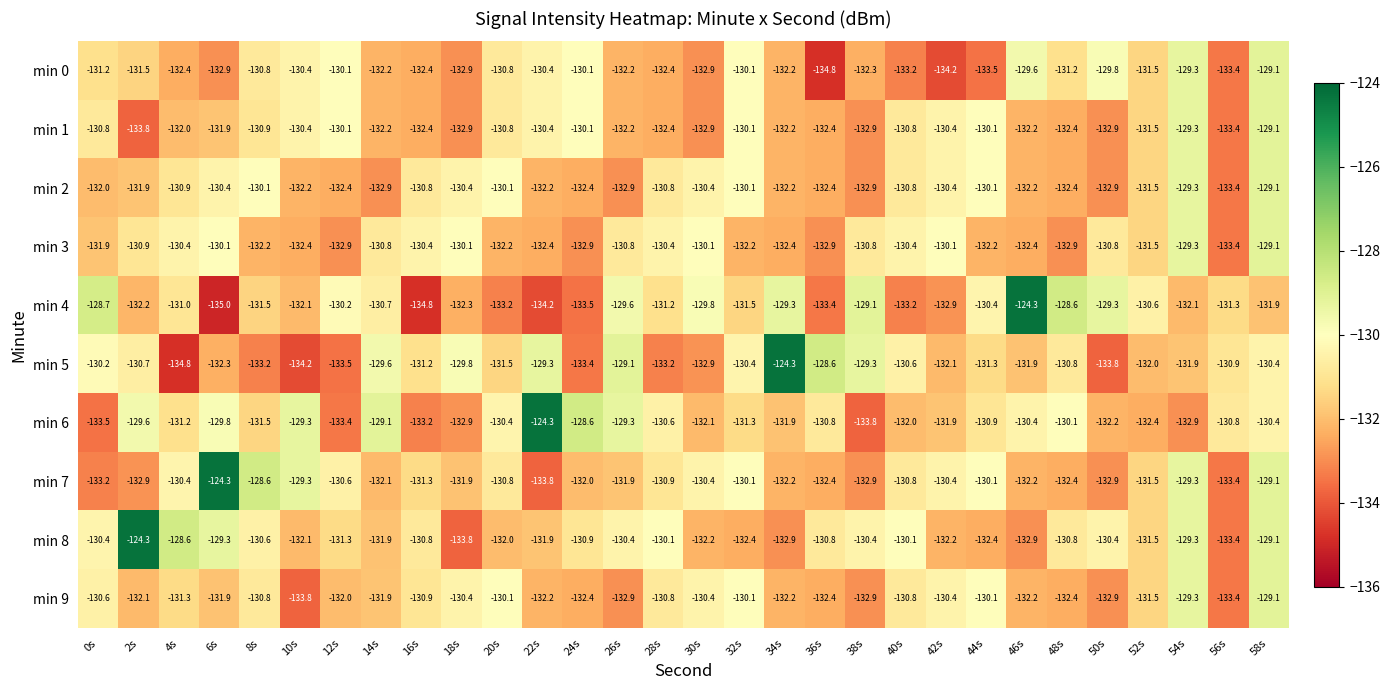

Is it true that min 8 equals -214.2 at 14s?

False